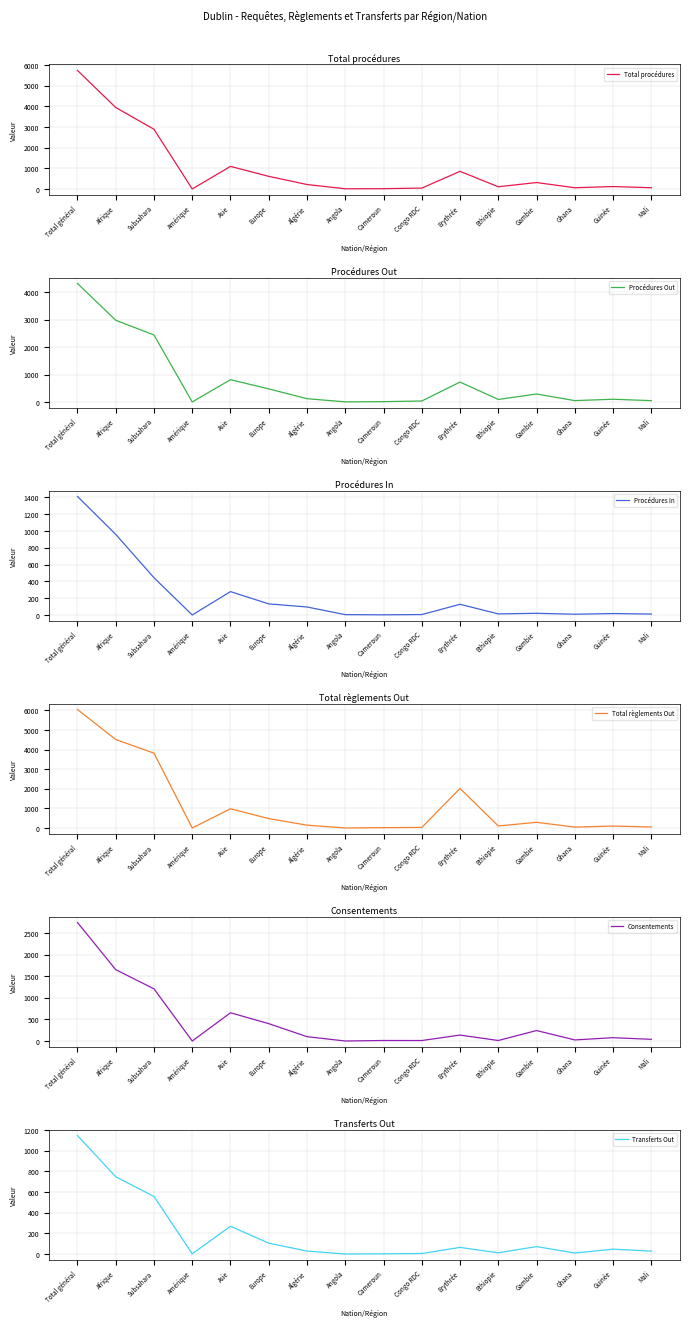

Is the value of Procédures In at Subsahara greater than the value of Consentements at Ethiopie?

Yes